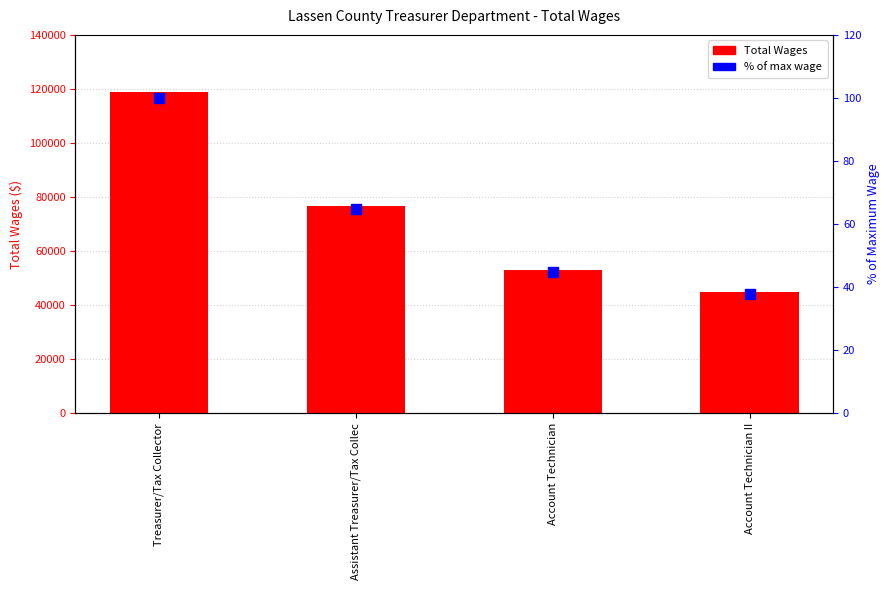

Which series has the widest spread of Y values?

Total Wages